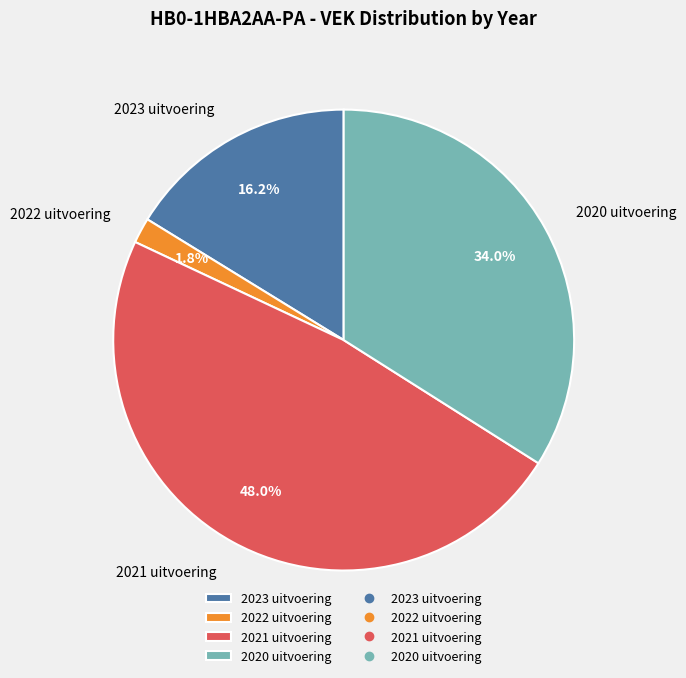

How many segments does this pie chart have?

4